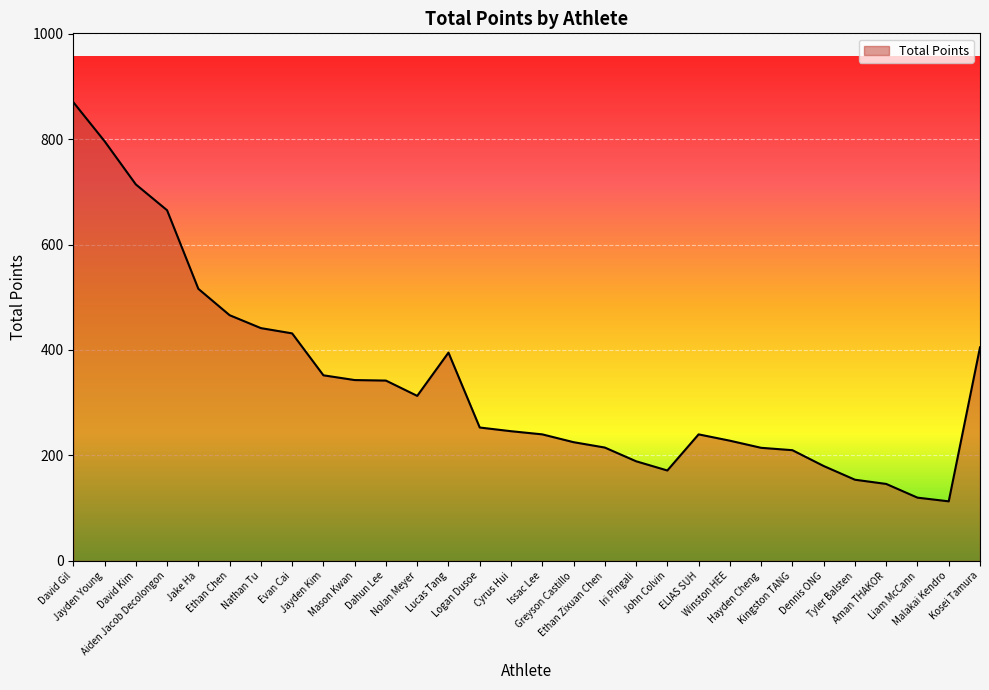

What is the smallest value displayed?

113.0